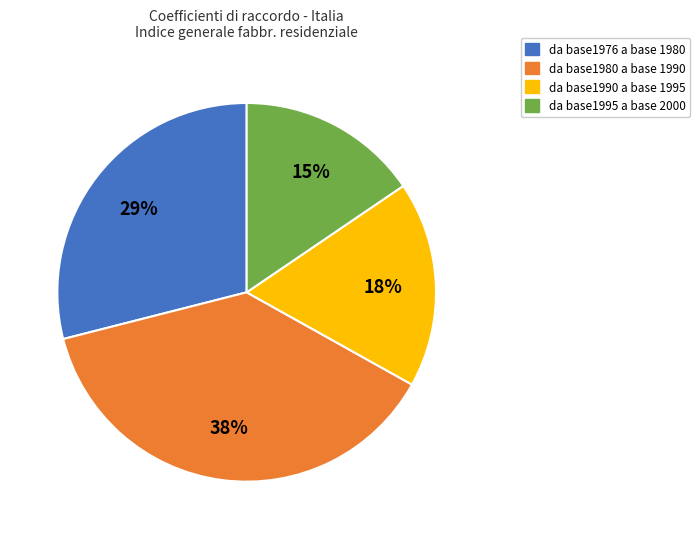

True or false: da base1990 a base 1995 accounts for 18% of the total.

True